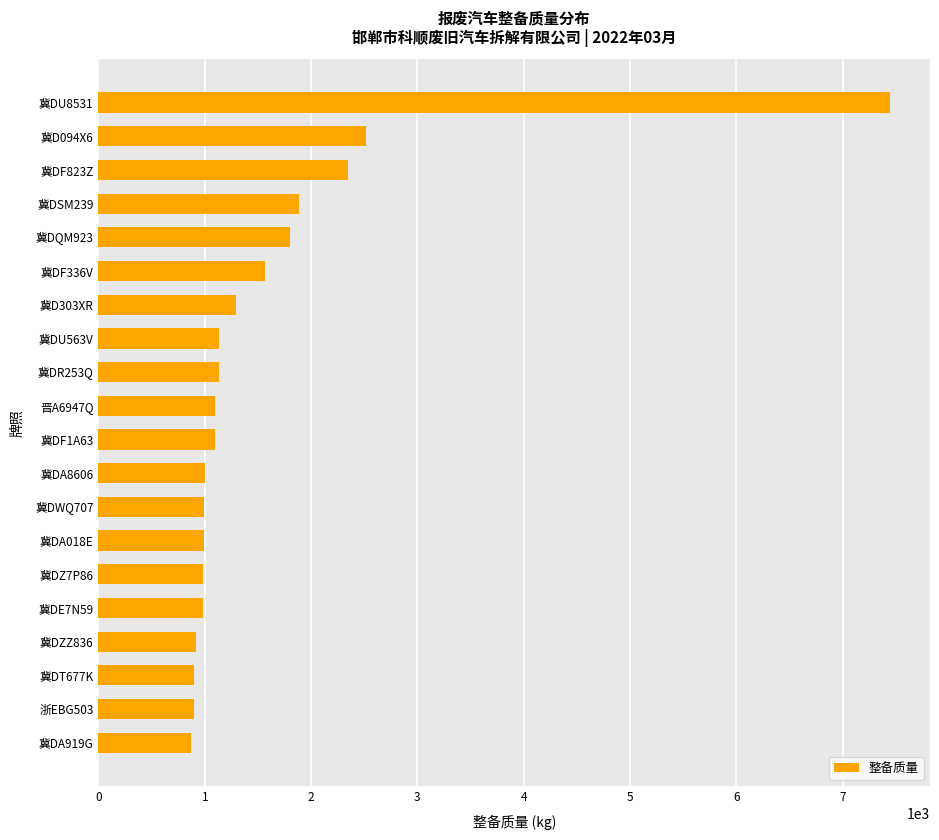

Which has a higher value, 冀DWQ707 or 冀DF823Z?

冀DF823Z